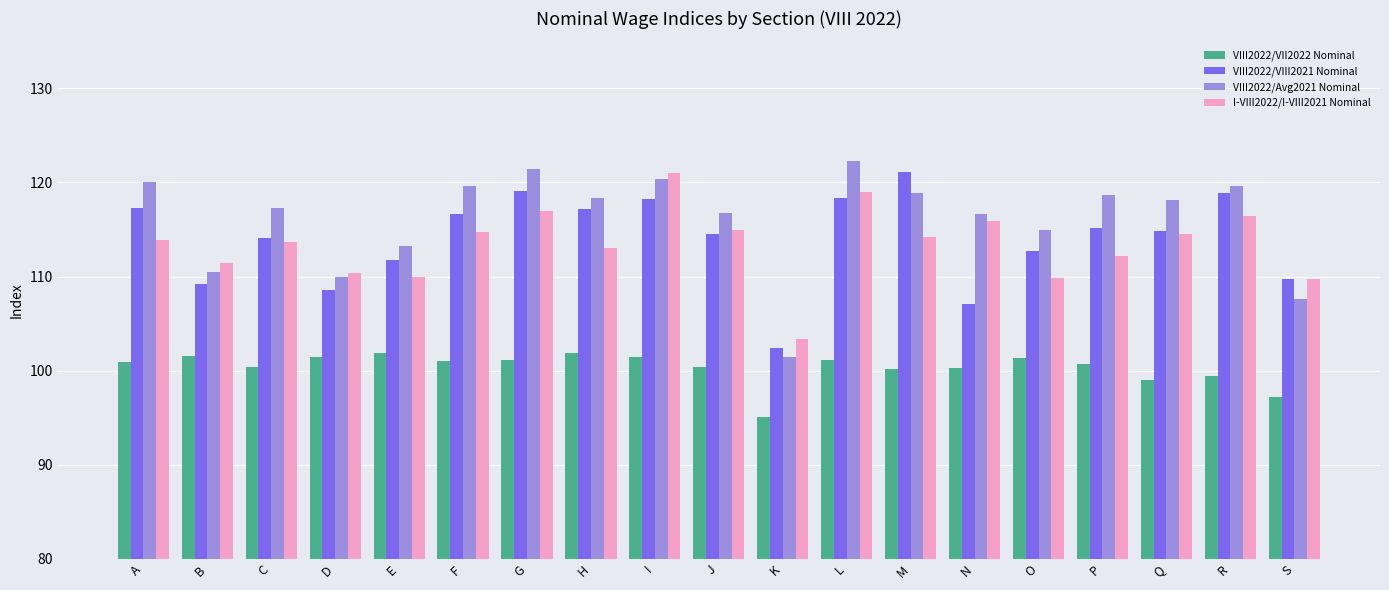

The value of VIII2022/Avg2021 Nominal at R is 119.6. True or false?

True